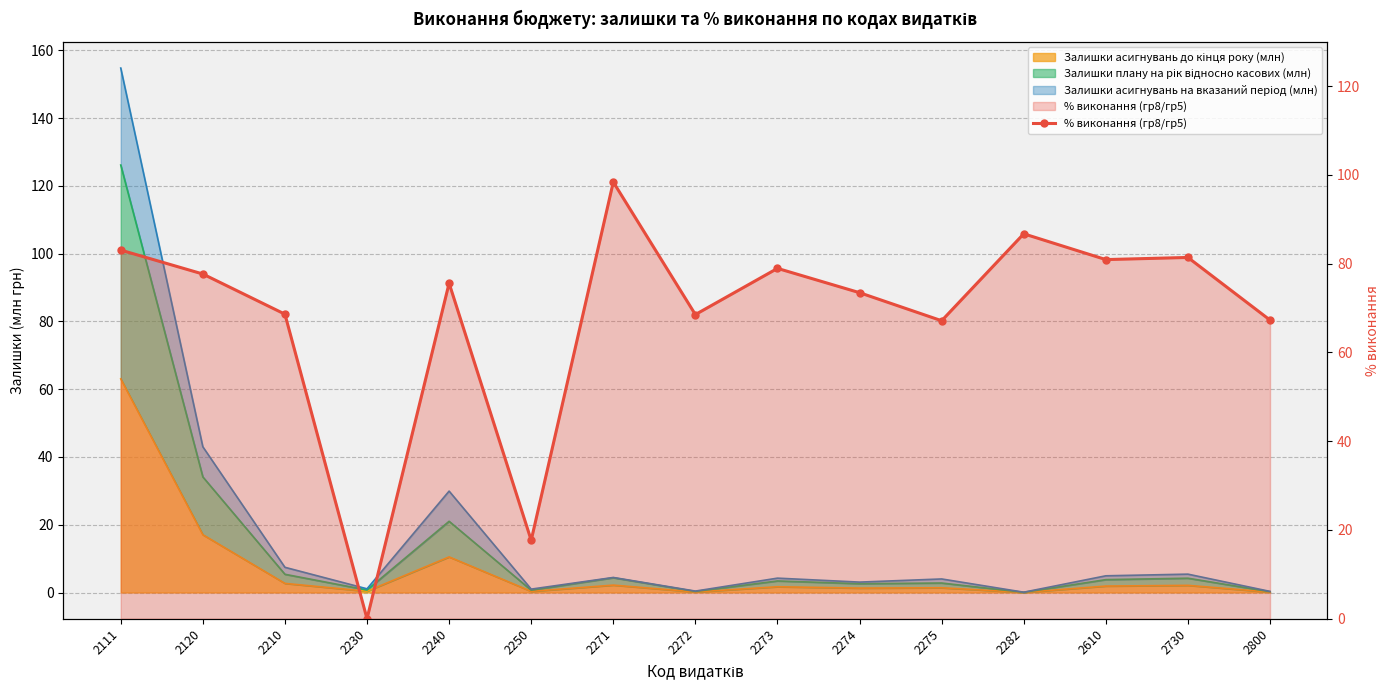

What is the value of the 7th point from the left?

98.4